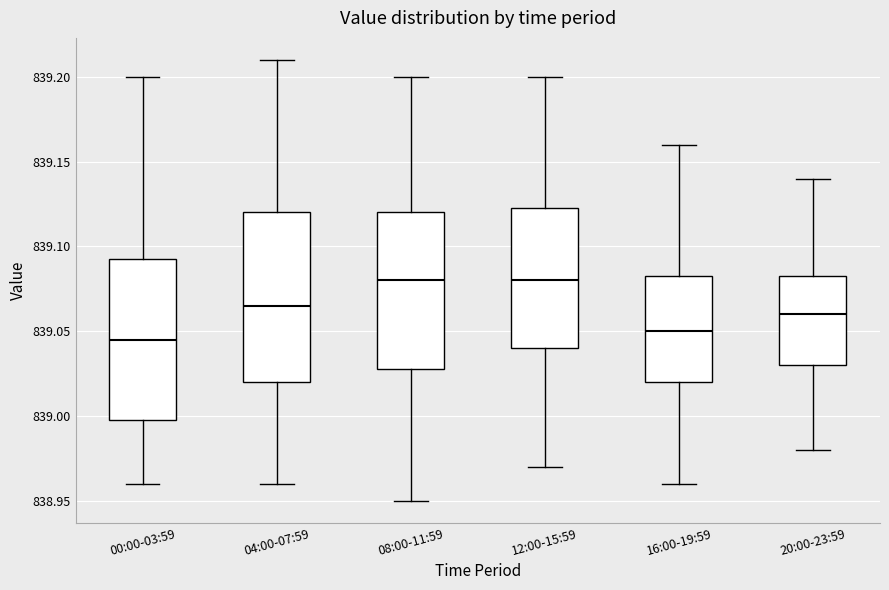

Where does the lower whisker of the box for 16:00-19:59 end on the y-axis? The values are not printed on the chart, so give them approximately, as read against the axis.

838.960